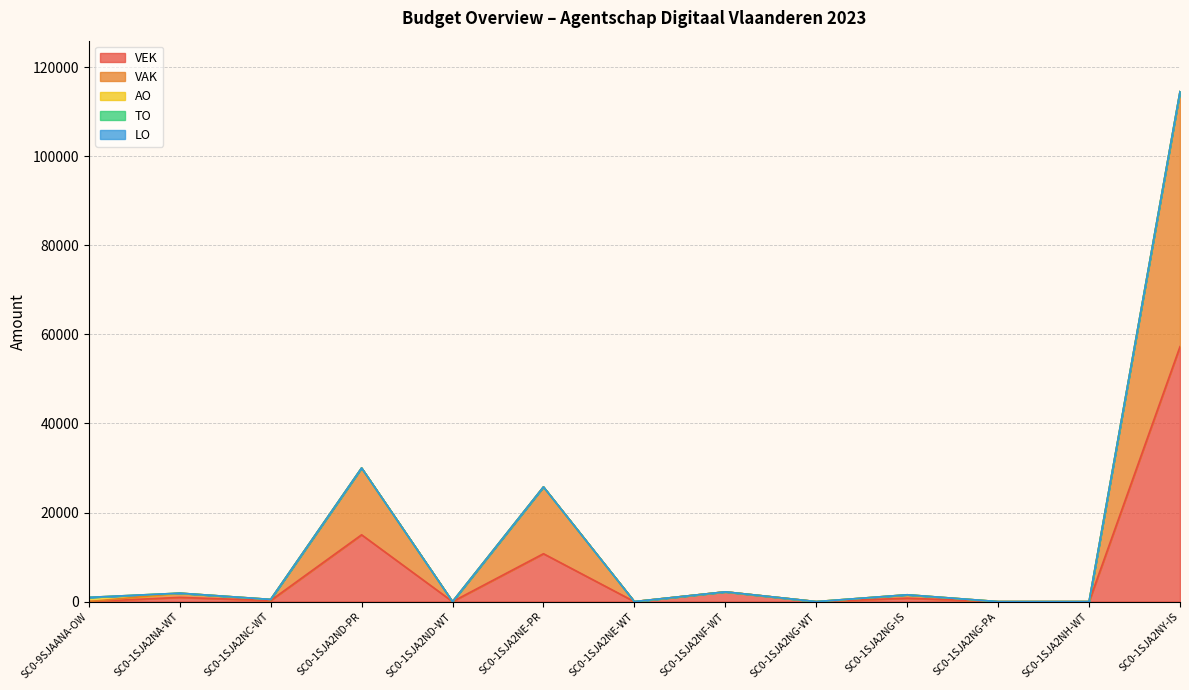

At which label does VEK reach its peak?

SC0-1SJA2NY-IS